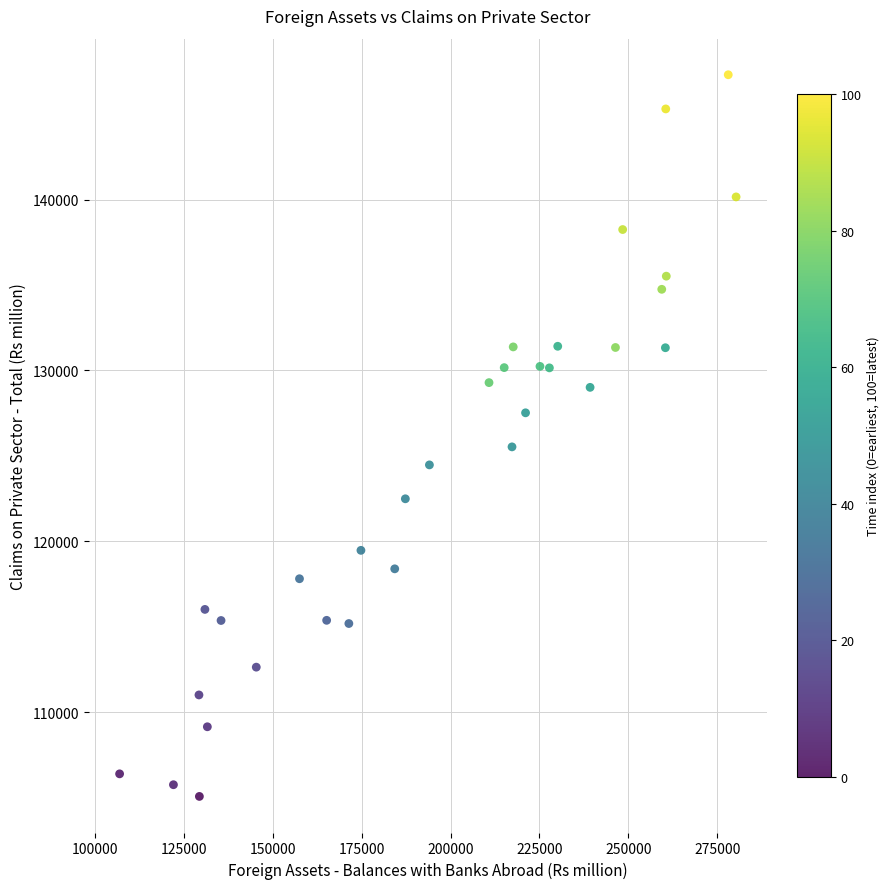

What Y value in the scatter plot is closest to 126189?

125528.9